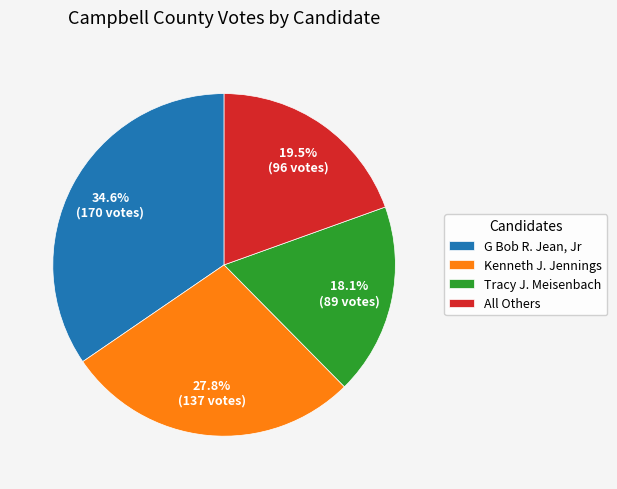

Is there any slice that represents more than half of the pie?

No